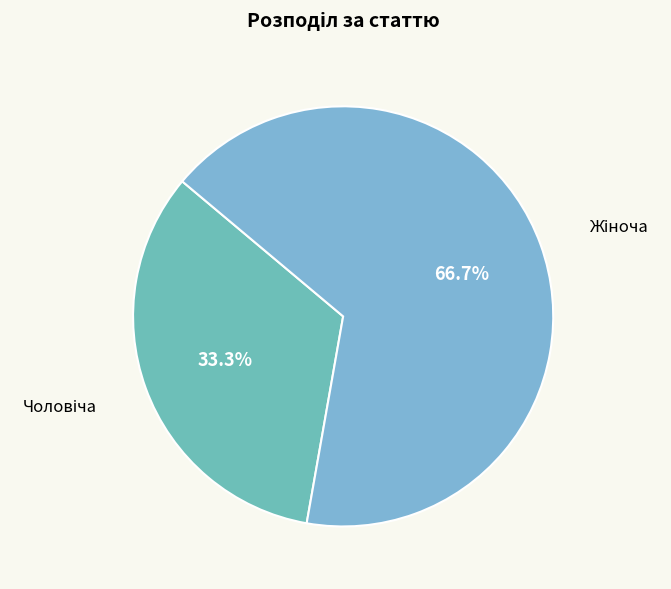

Does any single category account for the majority?

Yes